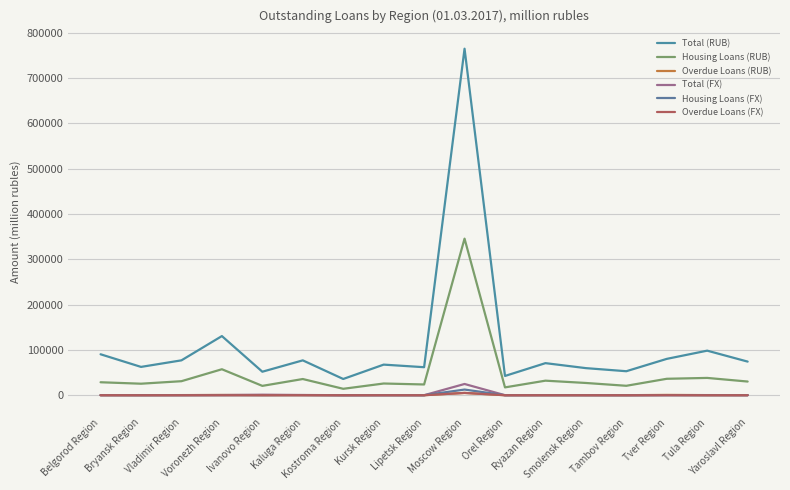

Is it true that Overdue Loans (RUB) equals 569 at Voronezh Region?

True